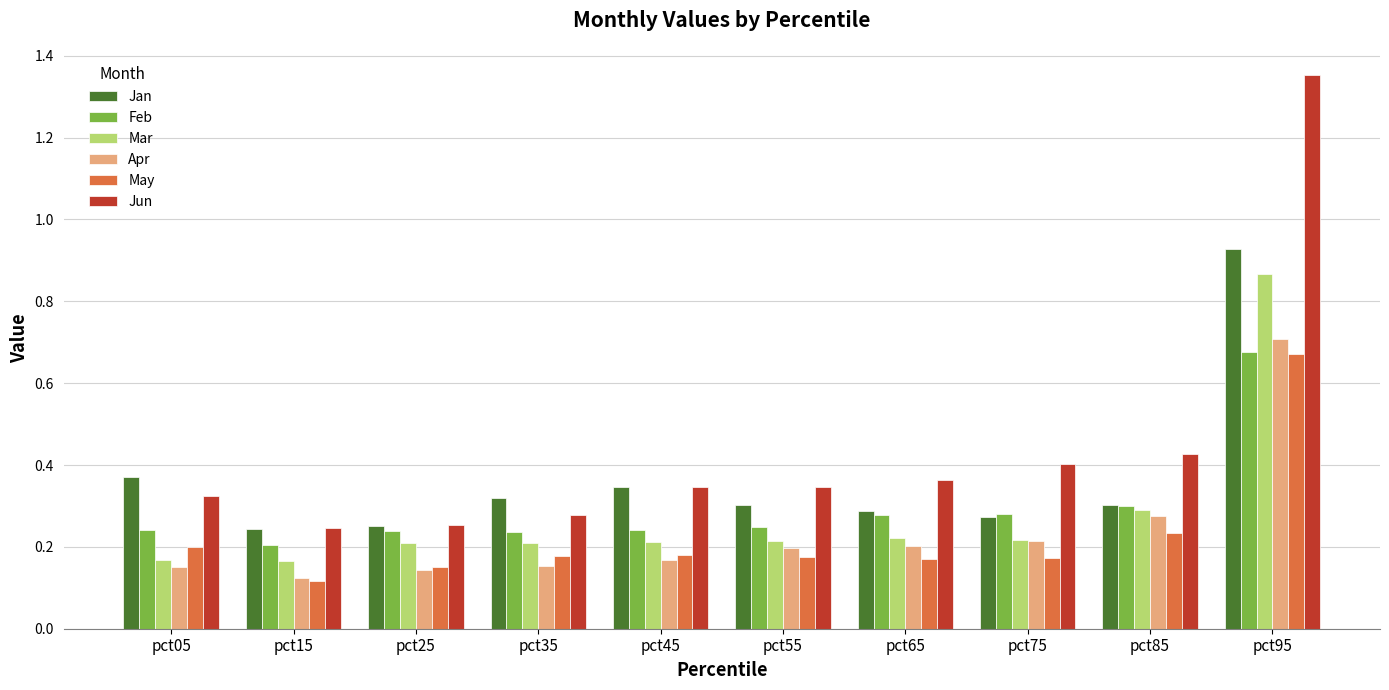

Is the value of Jan at pct75 greater than the value of Mar at pct05?

Yes